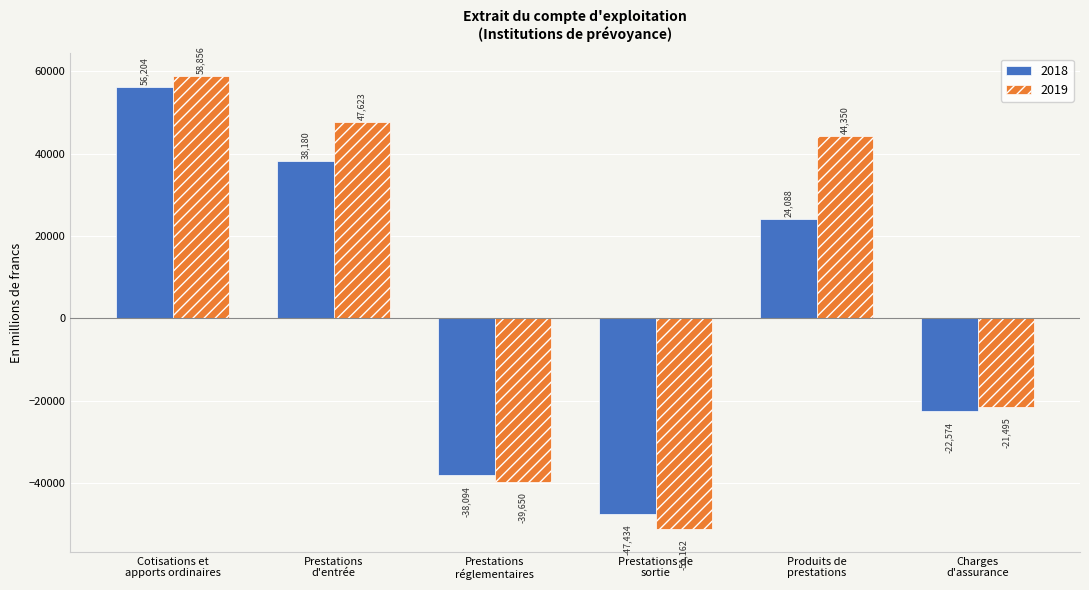

What is the minimum value shown in the chart?

-51162